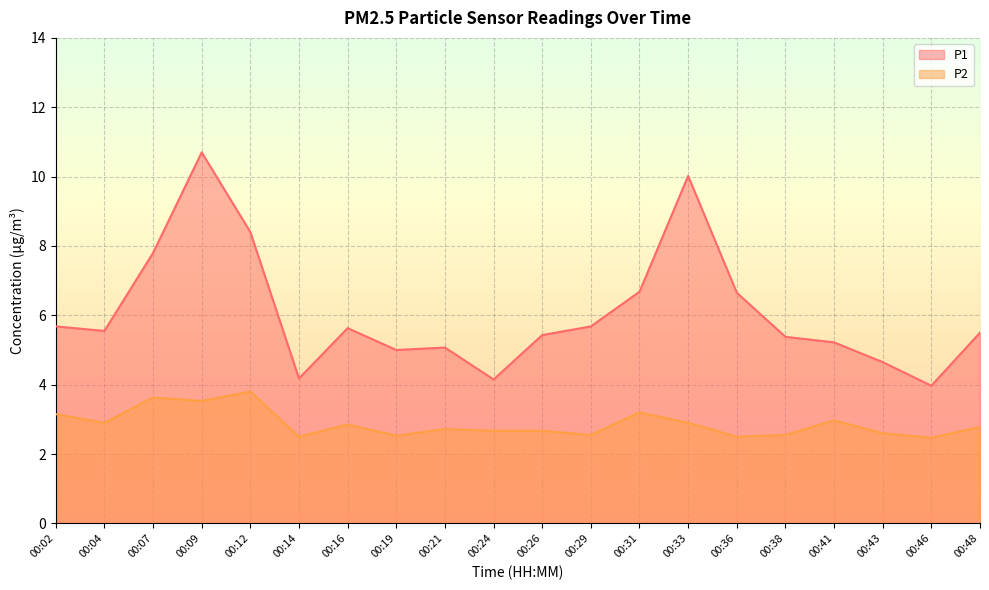

In P2, how many points are lower than both neighbors (excluding endpoints)?

7